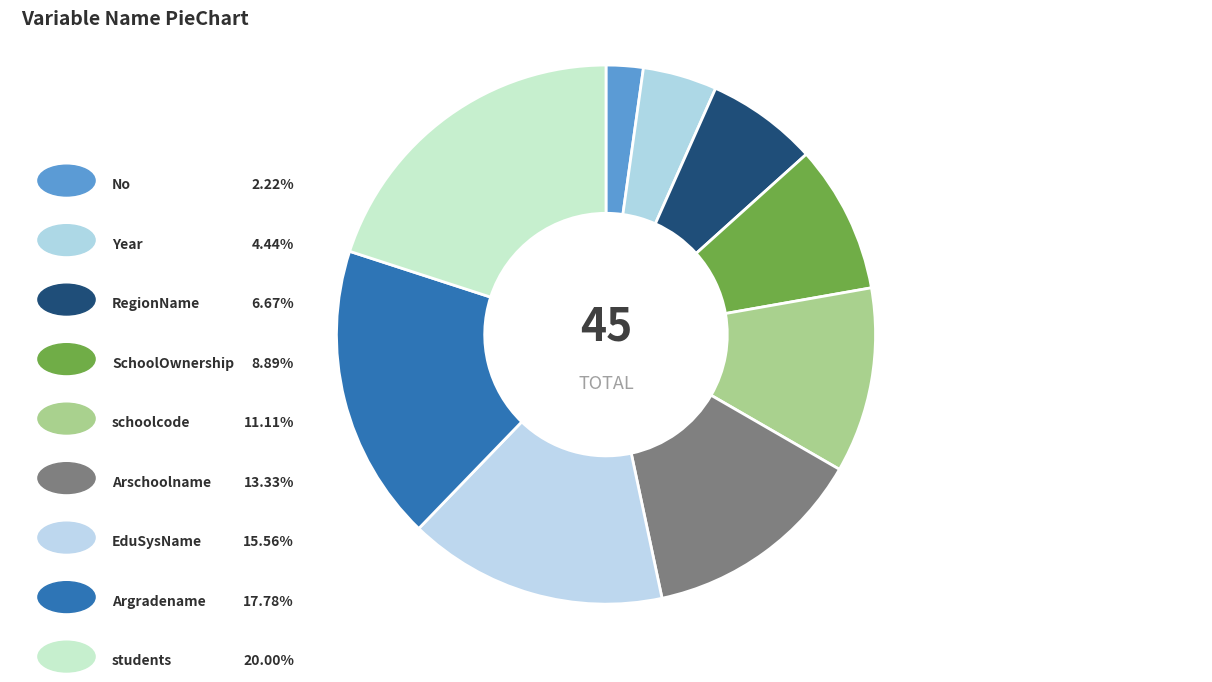

How many segments does this pie chart have?

9